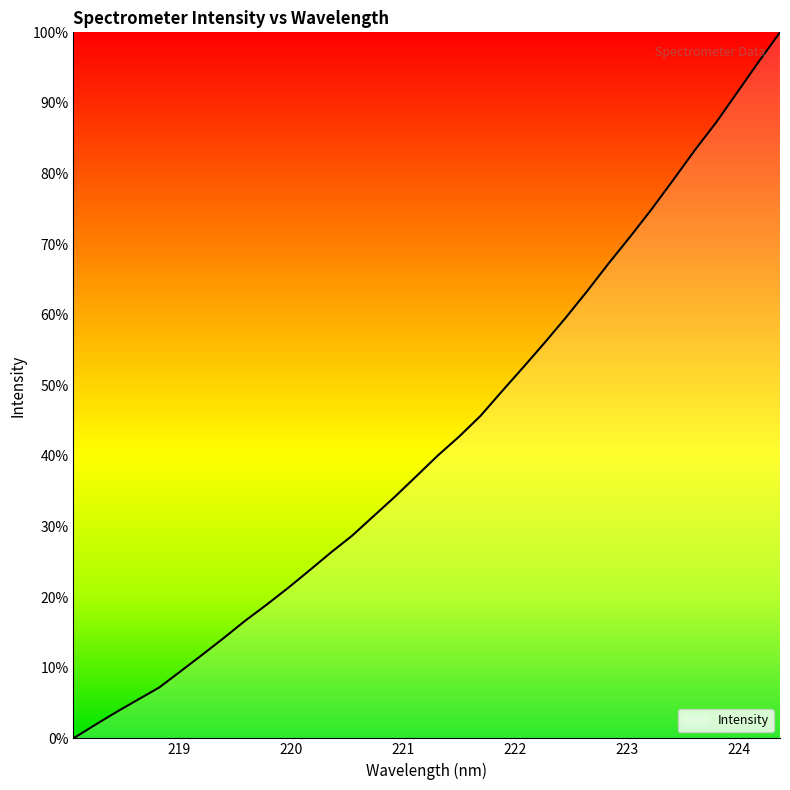

What is the greatest value displayed?

100.0